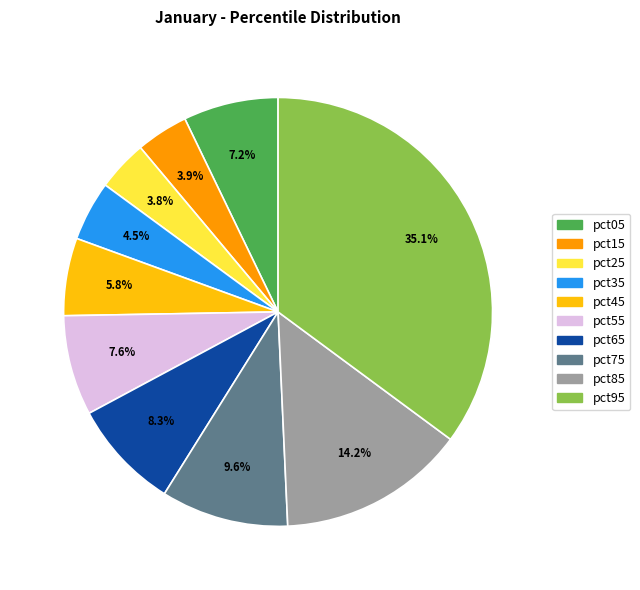

To the nearest percent, what is the difference between the largest and smallest slice percentages?

31%